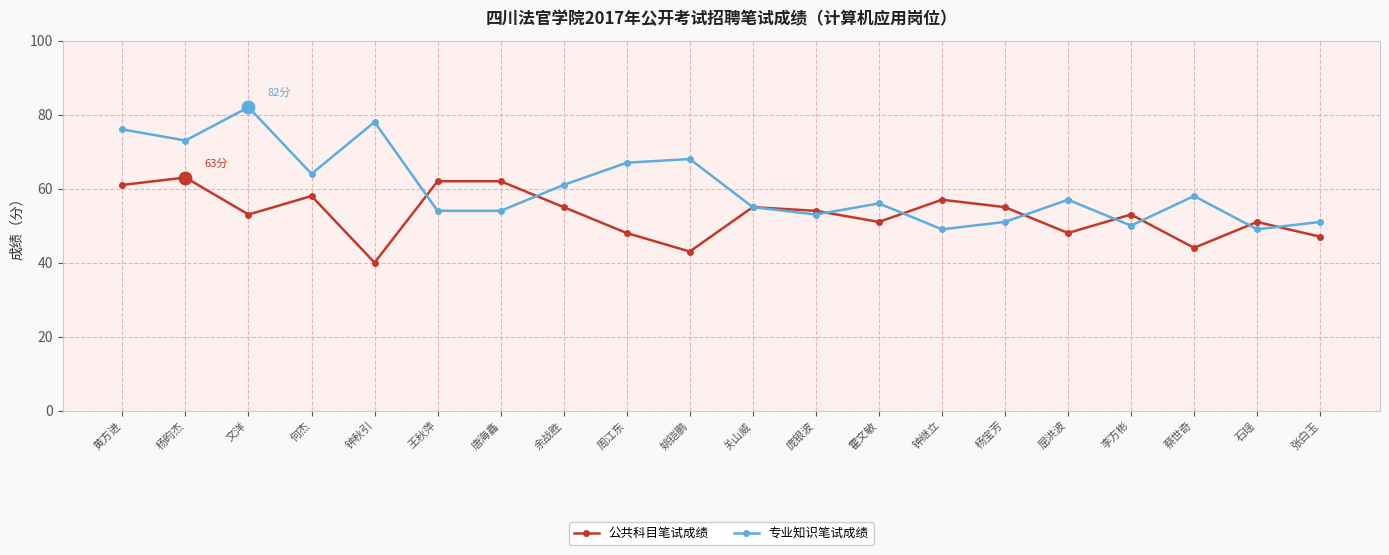

True or false: 专业知识笔试成绩 and 公共科目笔试成绩 intersect in this chart.

True